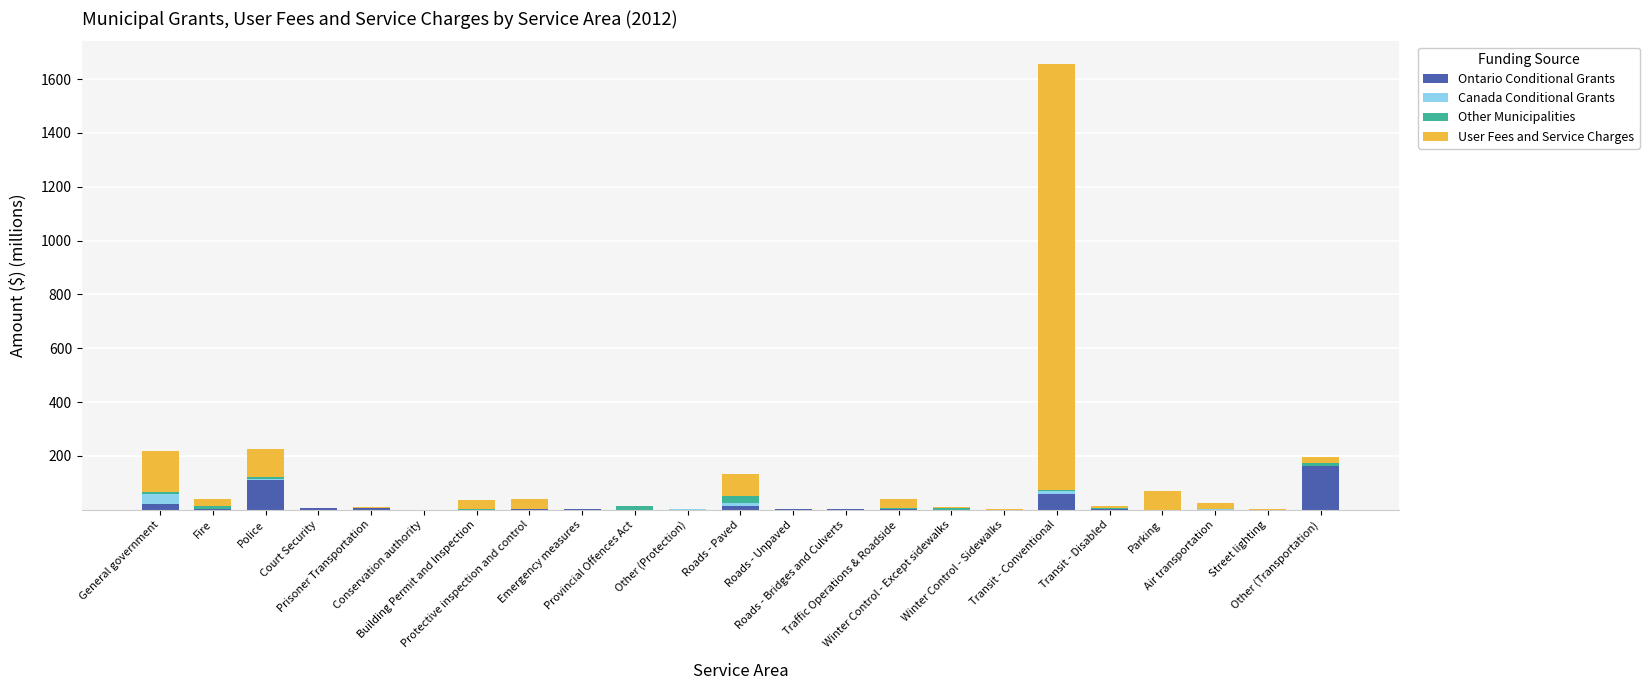

What is the label of the 7th bar from the right?

Winter Control - Sidewalks